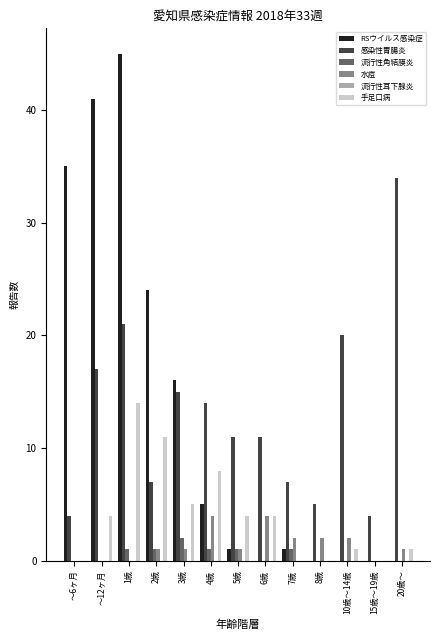

At which label is 感染性胃腸炎 closest to 19?

10歳～14歳